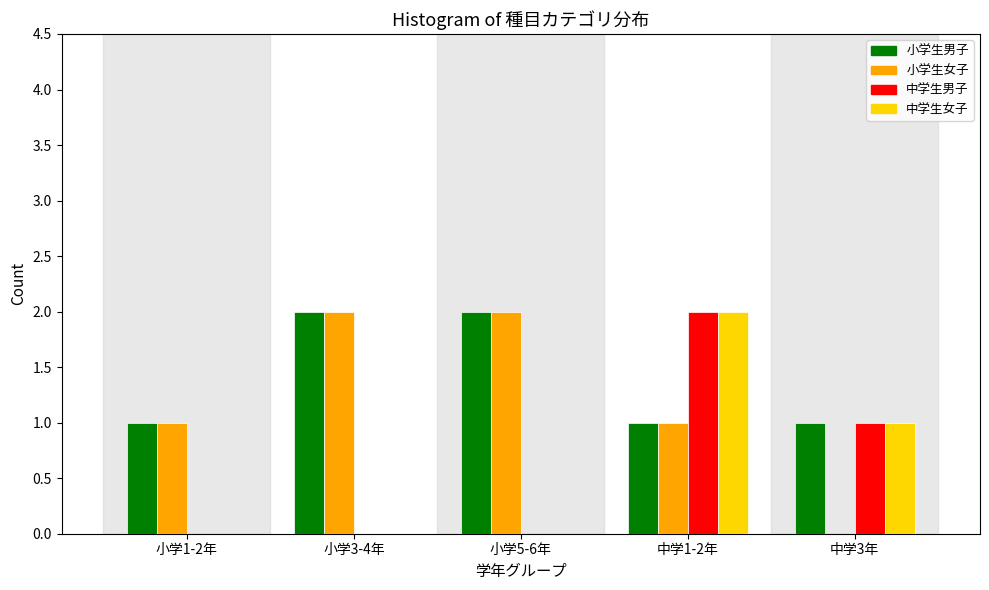

Reading left to right, transcribe all the data shown in this chart.

小学生男子: 小学1-2年=1	小学3-4年=2	小学5-6年=2	中学1-2年=1	中学3年=1
小学生女子: 小学1-2年=1	小学3-4年=2	小学5-6年=2	中学1-2年=1	中学3年=0
中学生男子: 小学1-2年=0	小学3-4年=0	小学5-6年=0	中学1-2年=2	中学3年=1
中学生女子: 小学1-2年=0	小学3-4年=0	小学5-6年=0	中学1-2年=2	中学3年=1